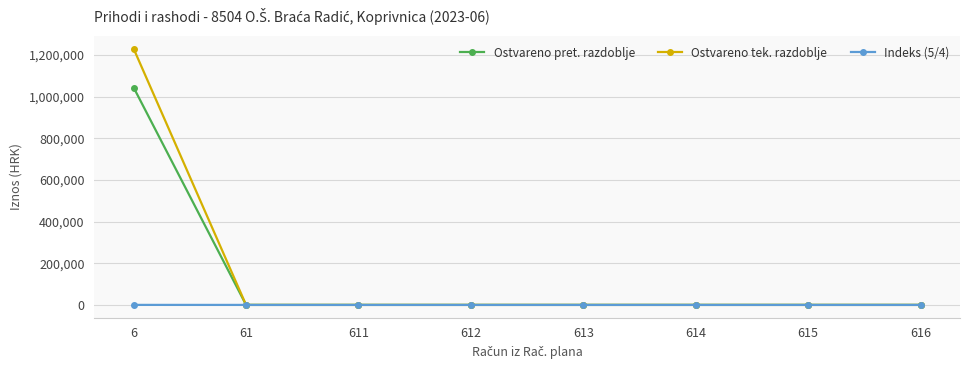

Is it true that Indeks (5/4) equals 0.0 at 61?

True